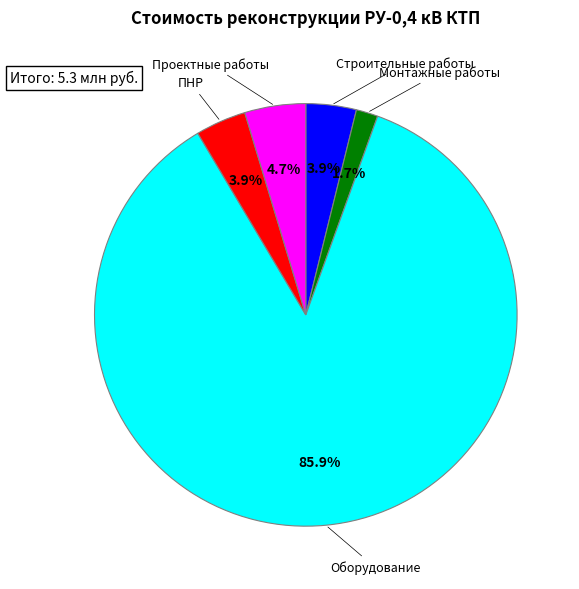

What is the smallest slice in the pie chart?

Монтажные работы